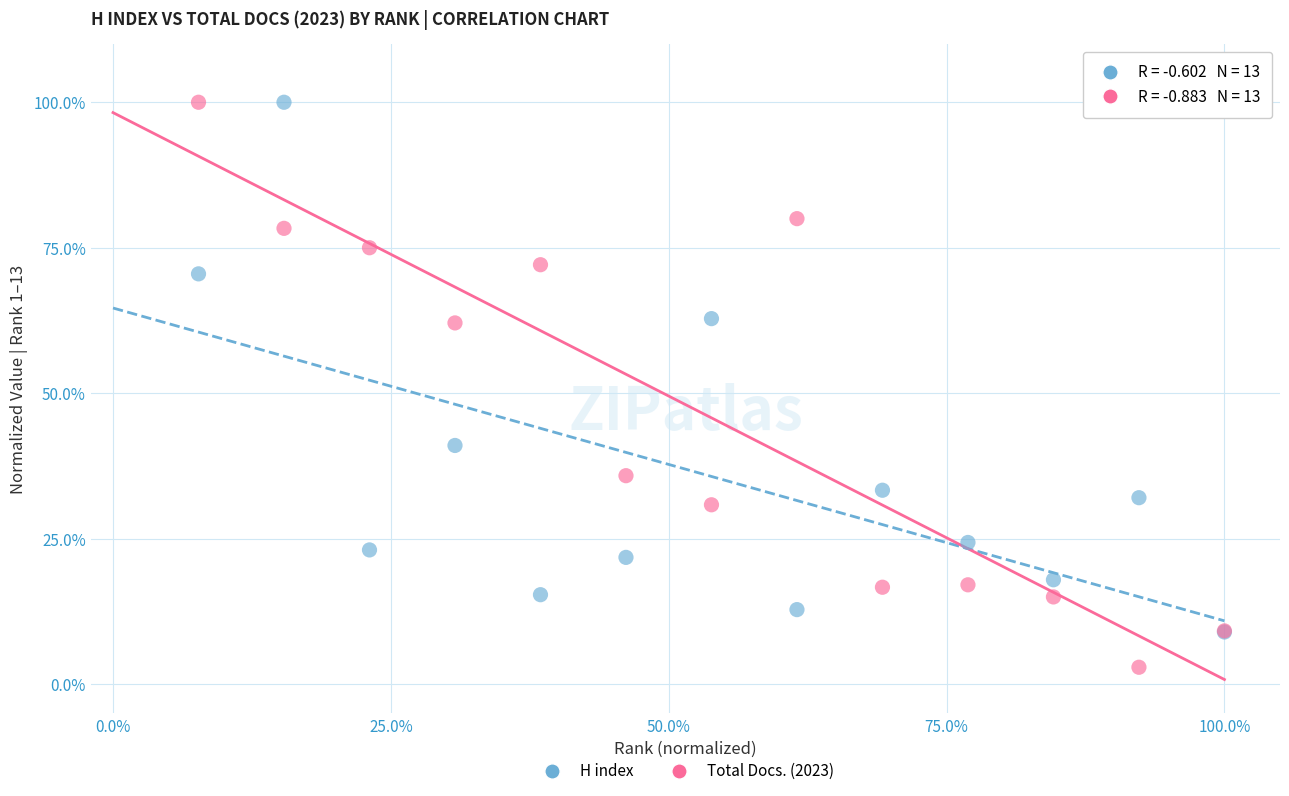

What are all the series names shown in the legend?

H index, Total Docs. (2023)